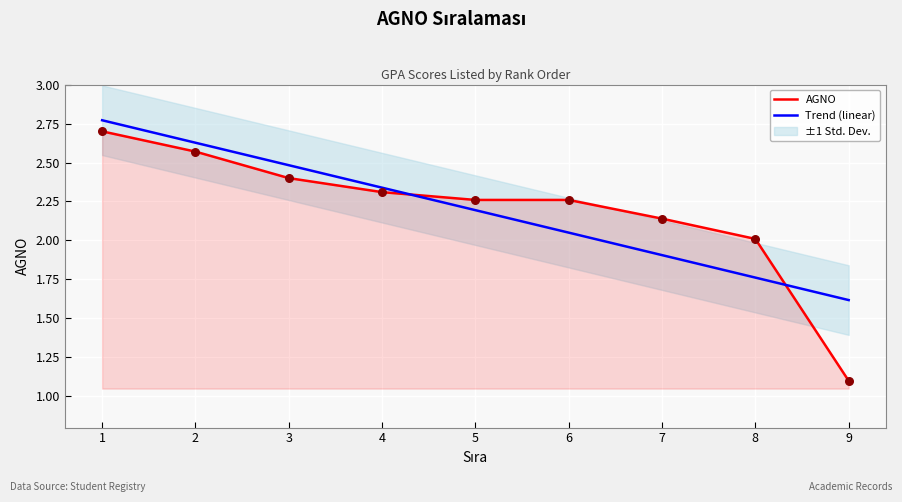

At which category is the sum across all series the highest?

1